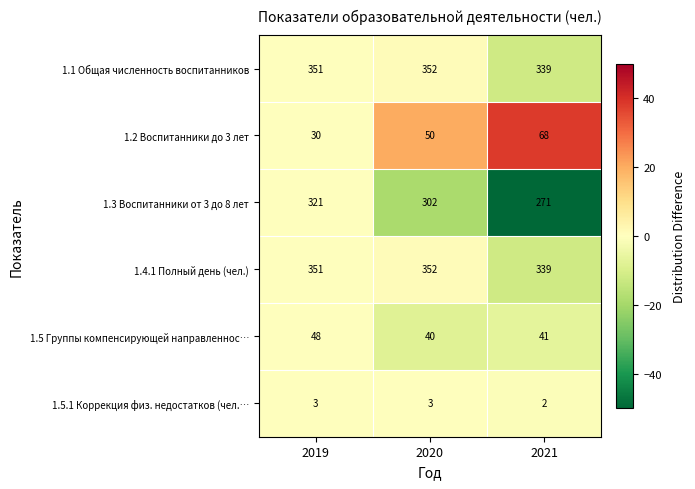

How many data points does each series have?

3